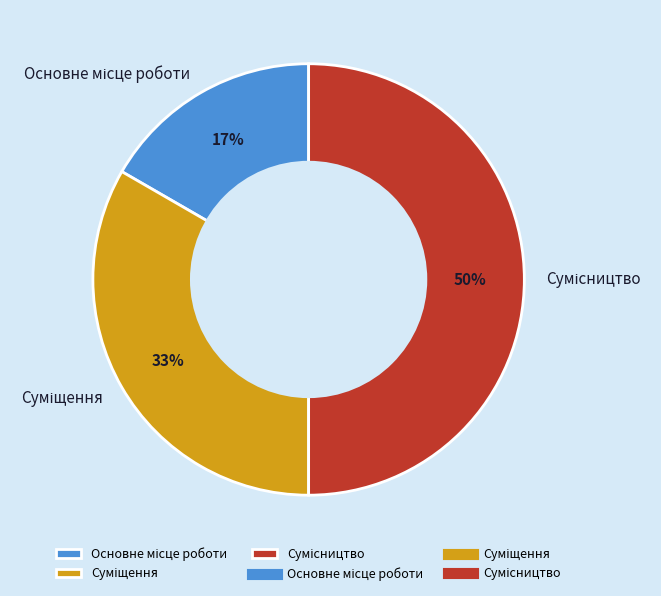

To the nearest percent, what is the difference between the largest and smallest slice percentages?

33%